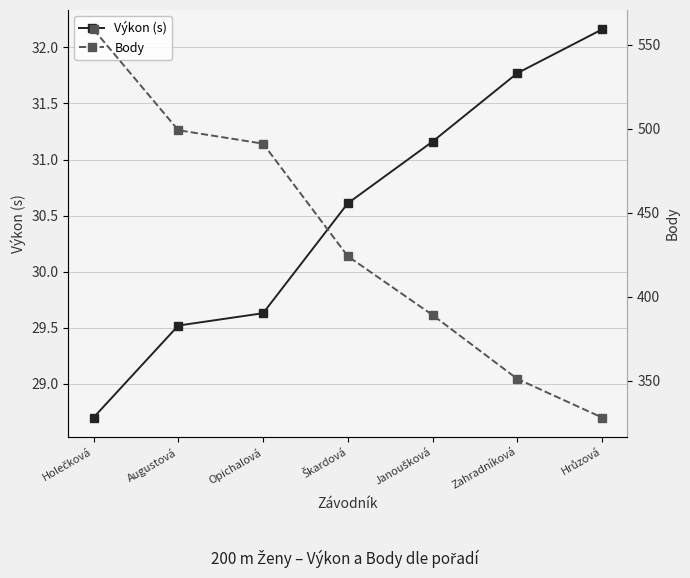

The Body series shows 926.1 at Holečková. True or false?

False